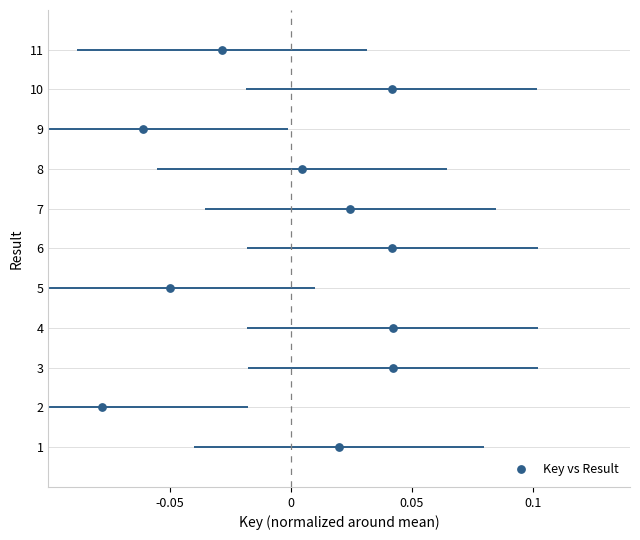

What is the average Y value?

6